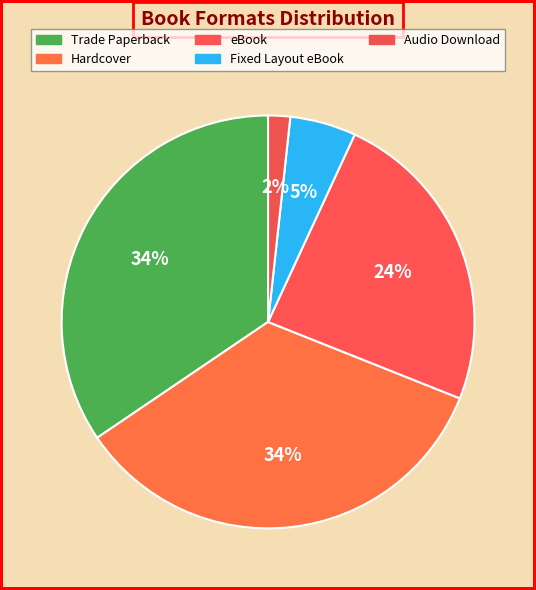

What percentage is the Trade Paperback slice, to the nearest percent?

34%